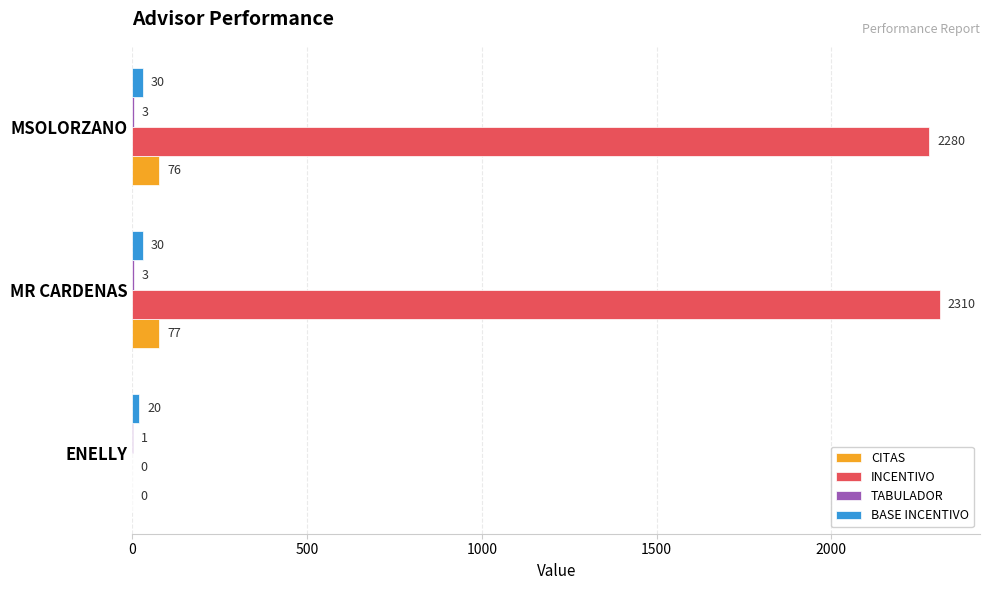

How many distinct data groups are displayed?

4